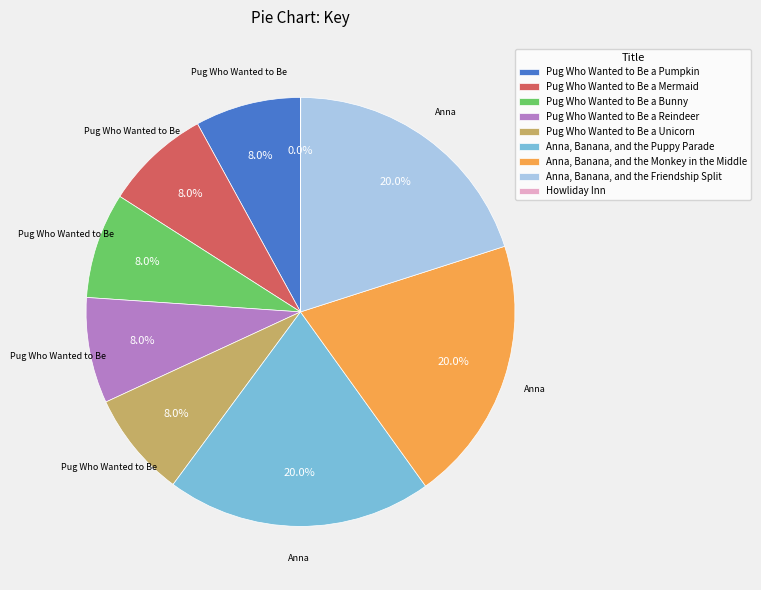

How much of the chart is everything except Pug Who Wanted to Be a Reindeer?

92.0%